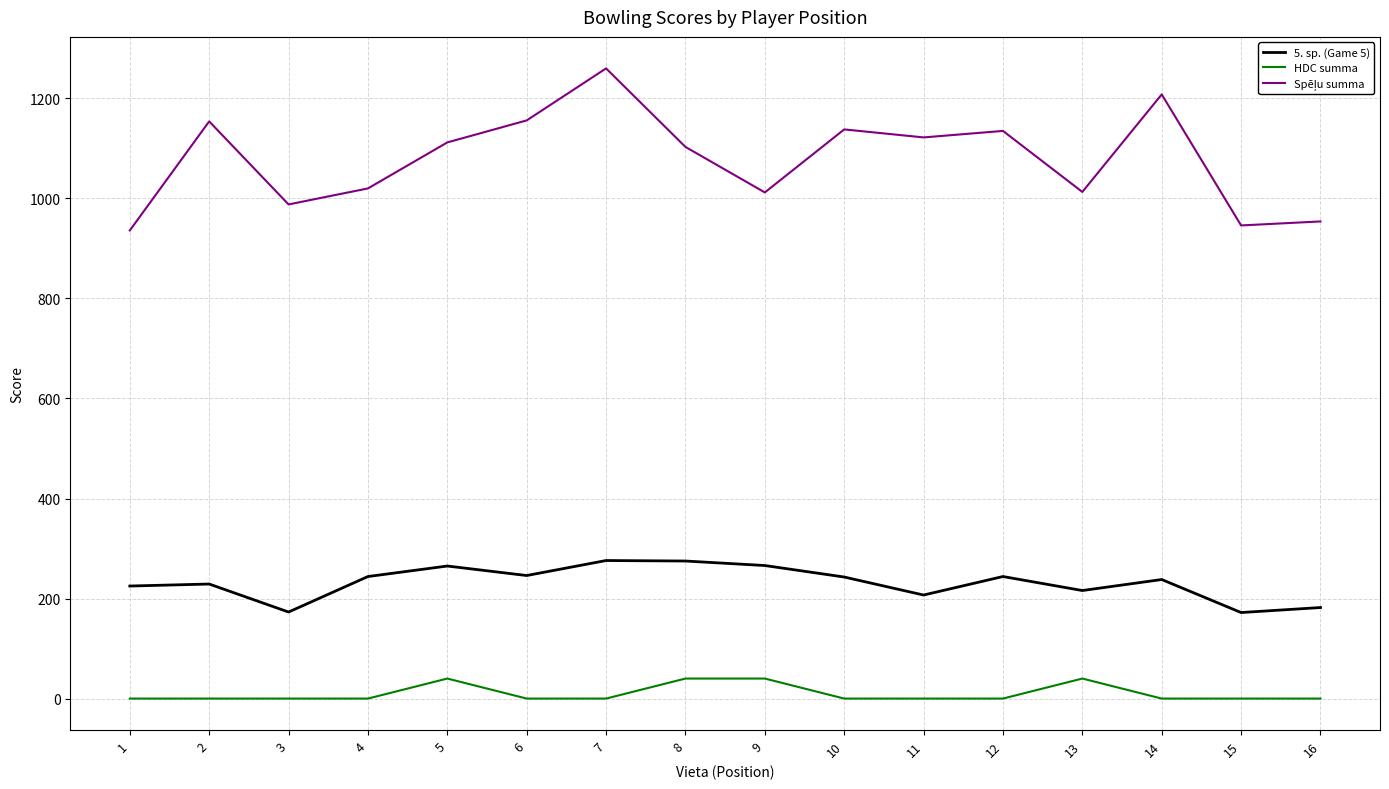

What is the maximum value for HDC summa?

40